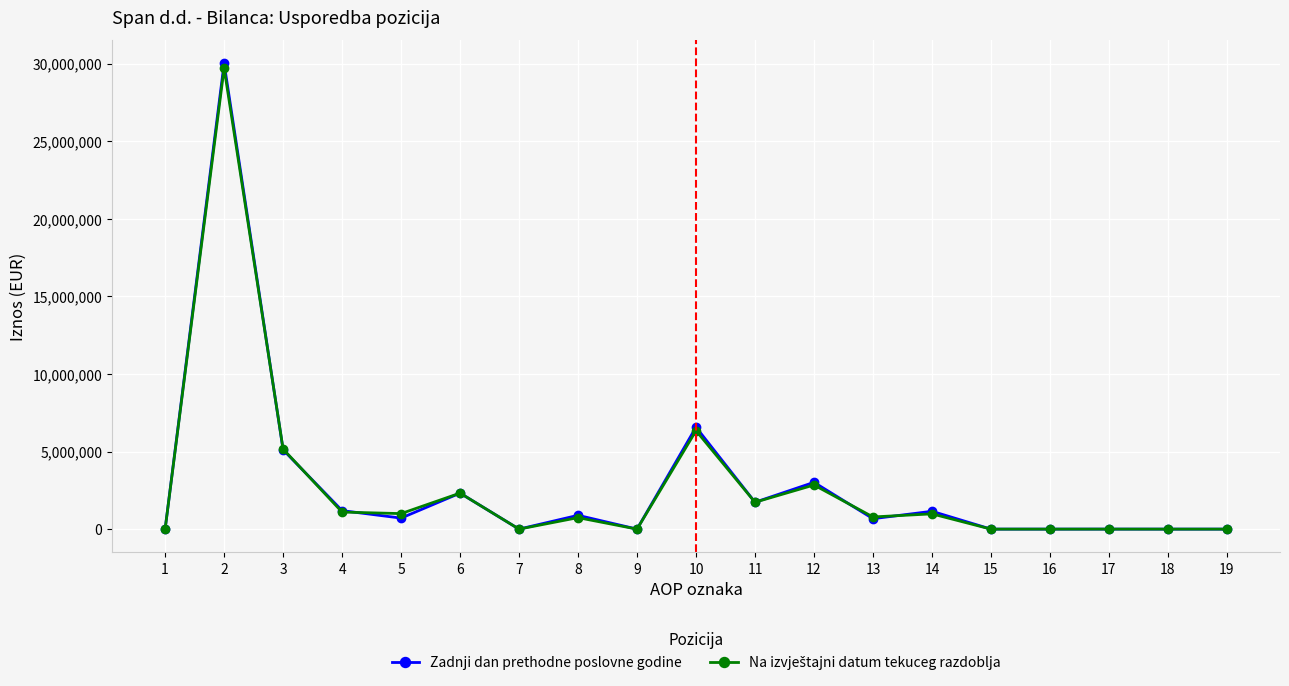

Where is the first local maximum for Zadnji dan prethodne poslovne godine?

2